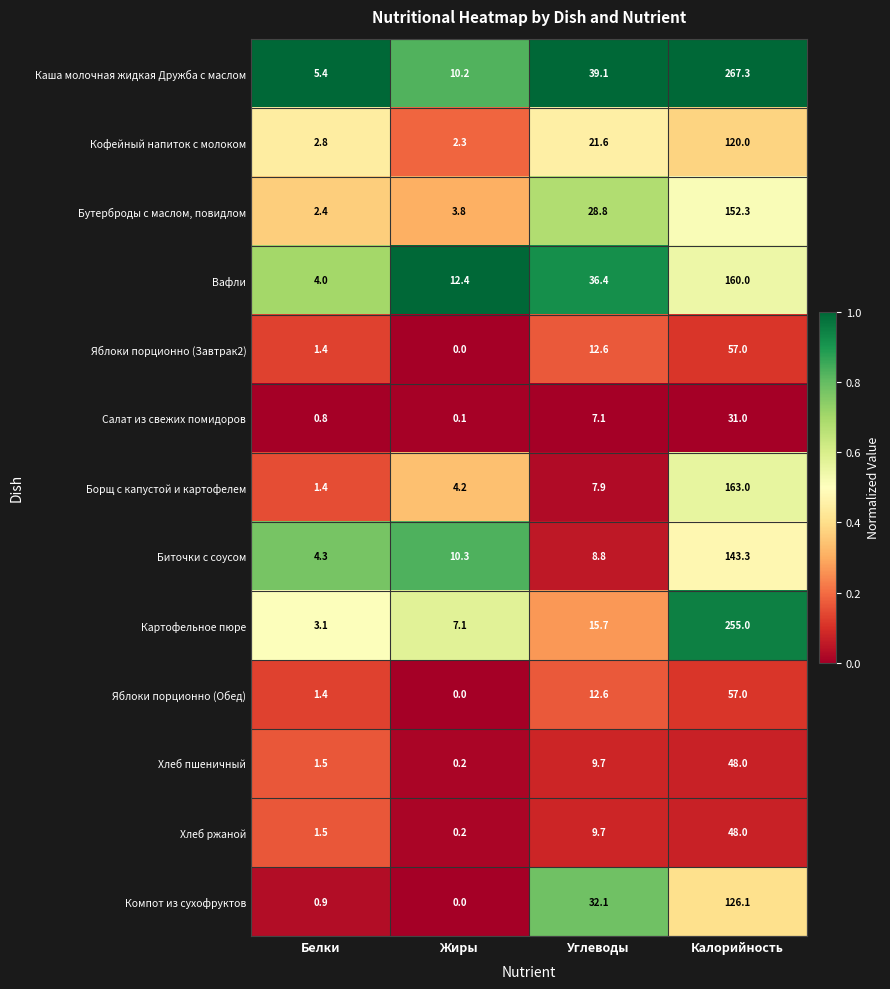

At how many categories does at least one series exceed 0?

4